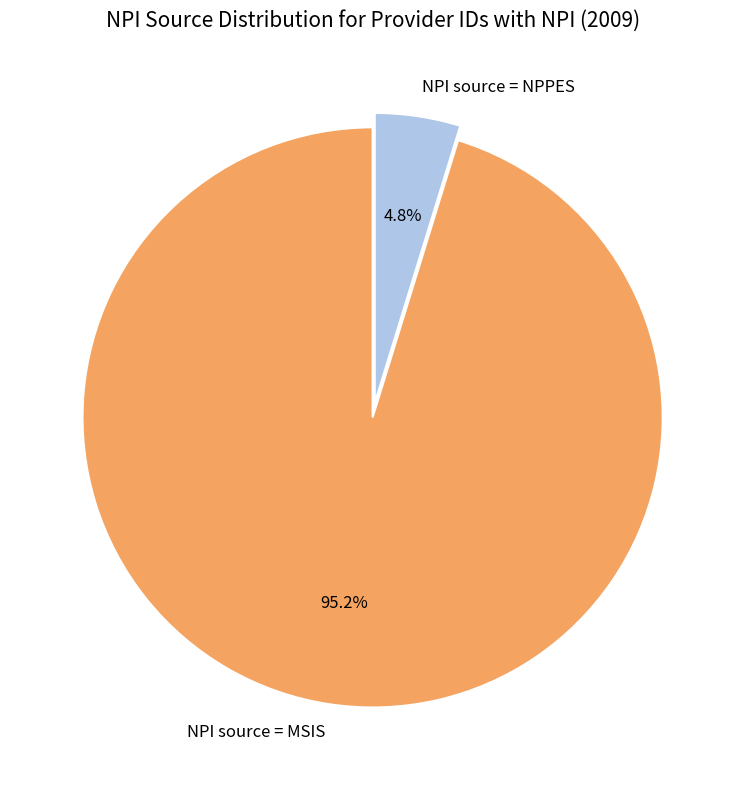

To the nearest percent, what is the combined percentage of NPI source = NPPES and NPI source = MSIS?

100%